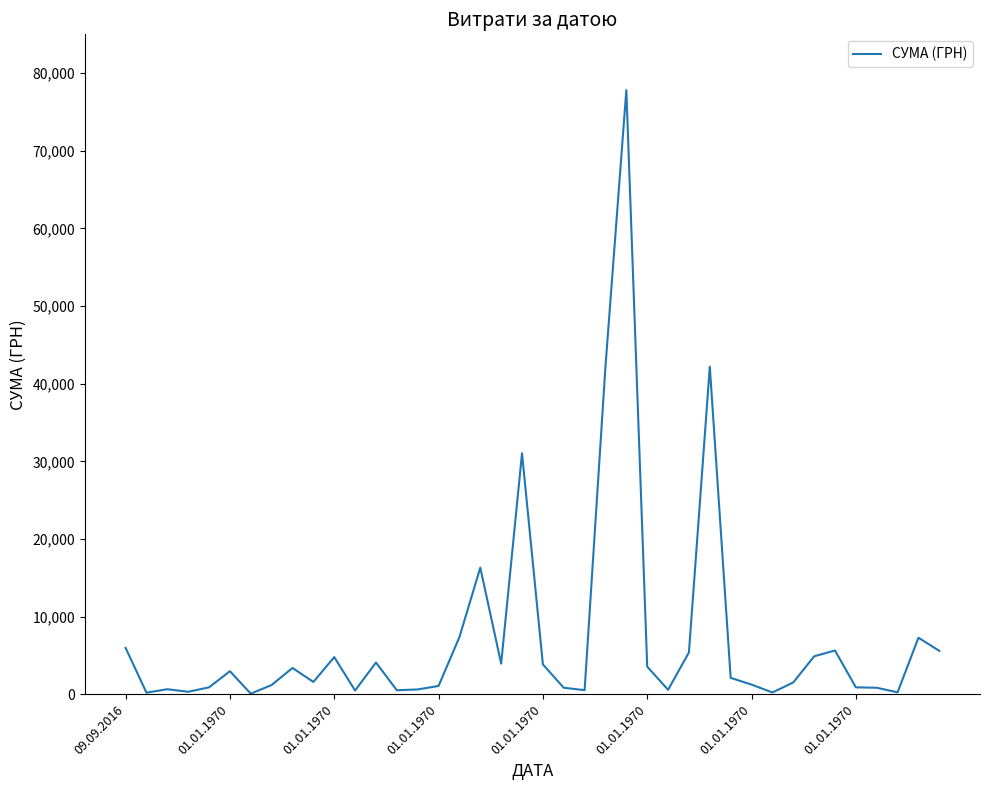

How many lines are shown in the chart?

1